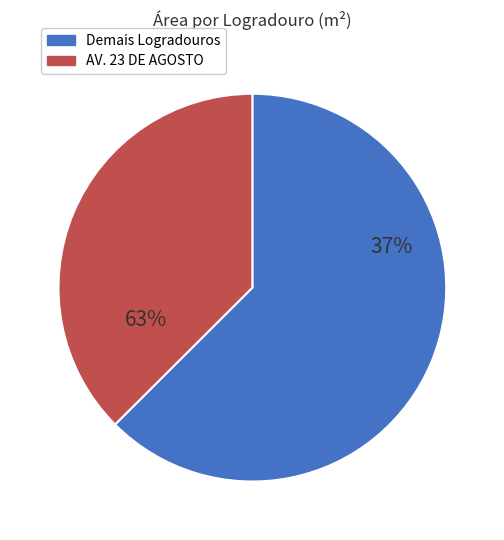

Is it true that AV. PRINCESA IZABEL is 22% of the pie?

False